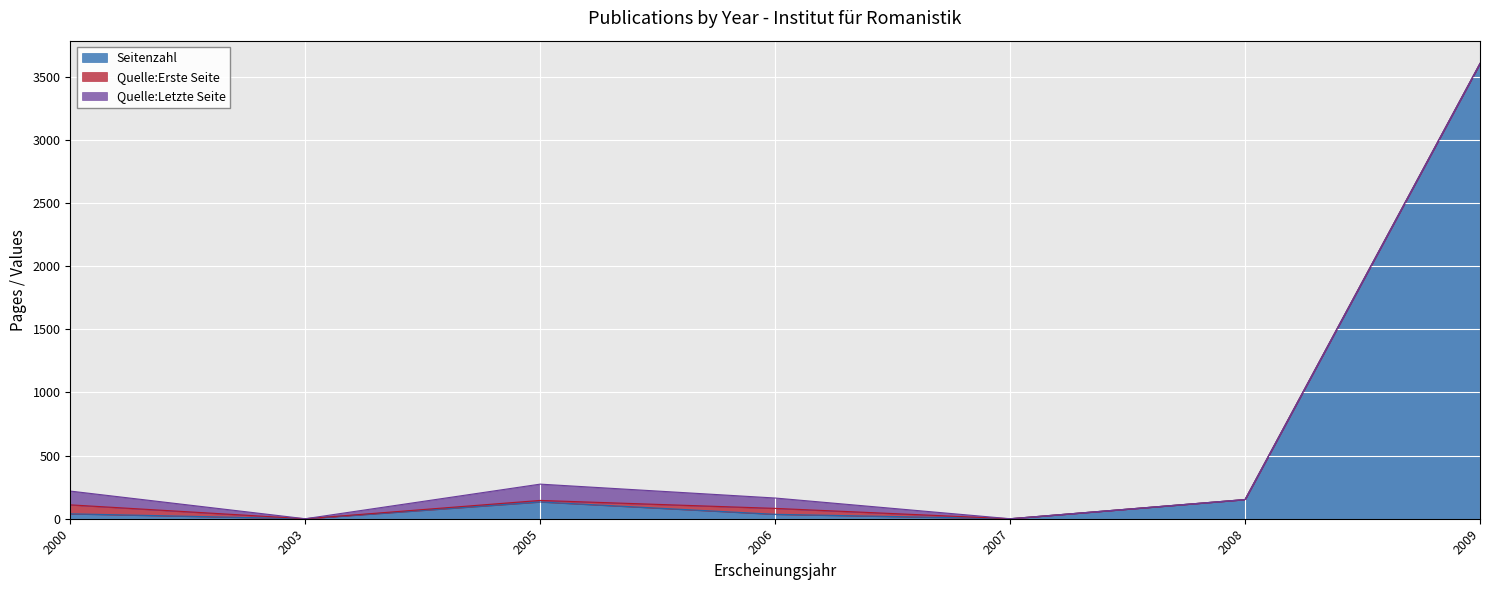

What is the total value across all series at 2009?

3605